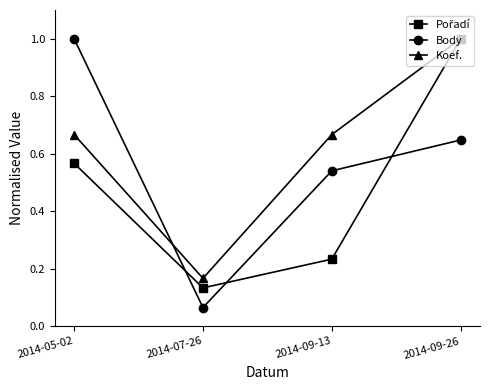

Is this an area chart (filled region under the line)?

No